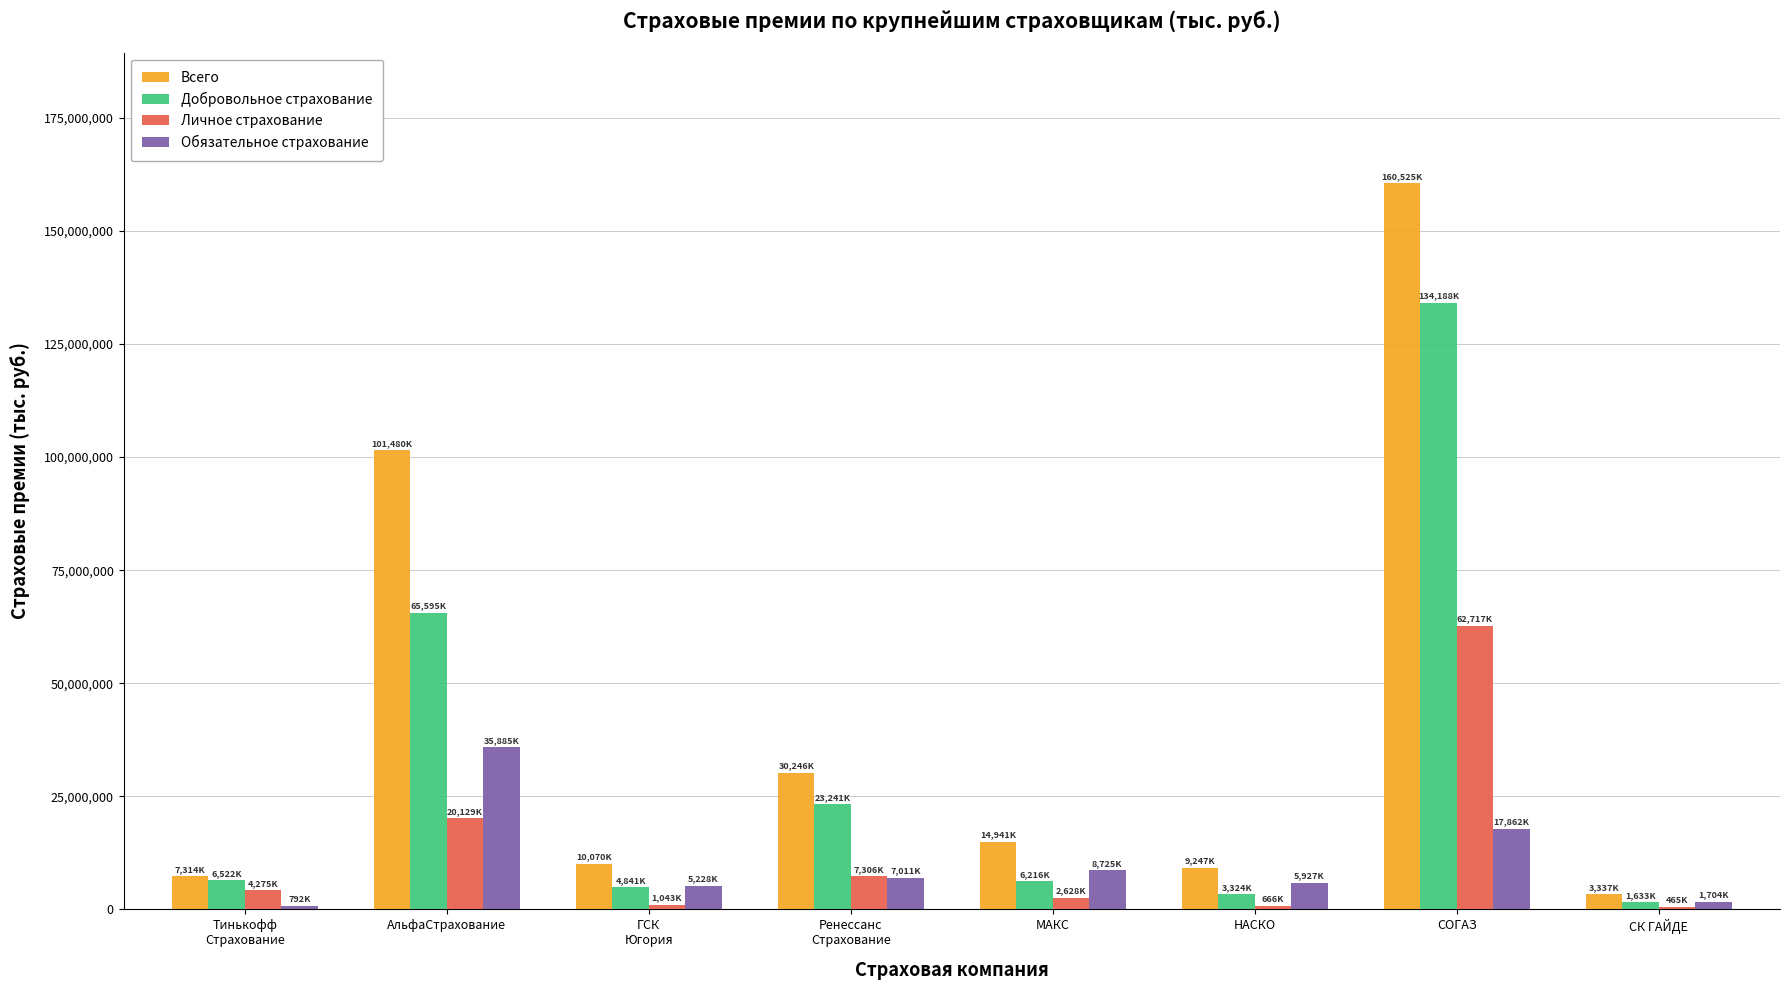

Is the value of Личное страхование at АльфаСтрахование greater than the value of Добровольное страхование at АльфаСтрахование?

No